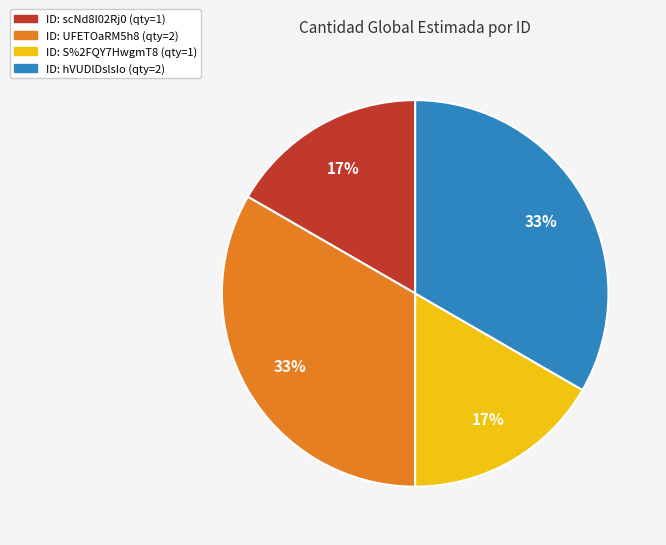

Is there a majority slice in this chart?

No